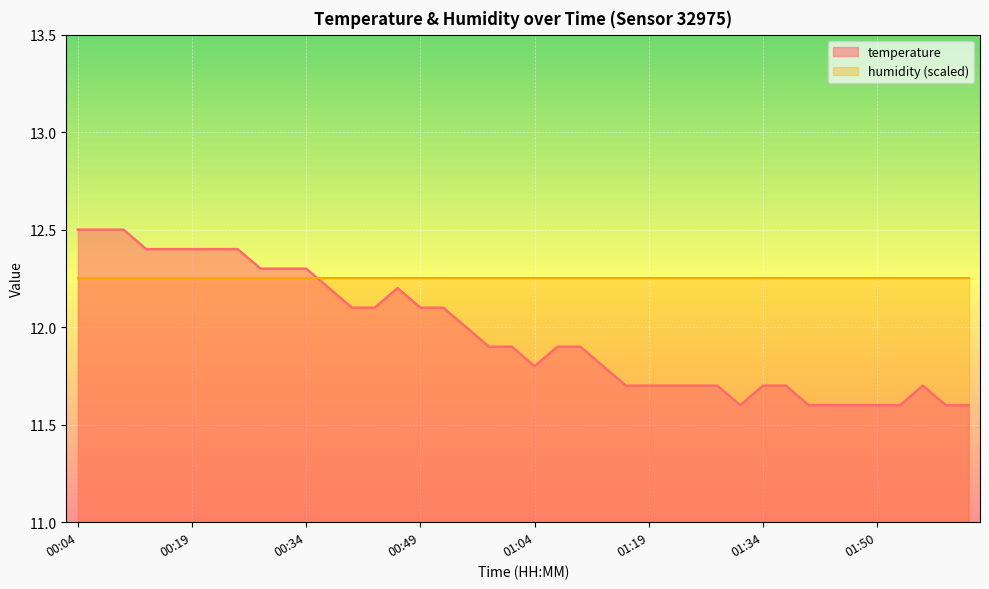

Rank the categories by value from highest to lowest.

00:04, 00:07, 00:10, 00:13, 00:16, 00:19, 00:22, 00:25, 00:28, 00:31, 00:34, 00:37, 00:46, 00:40, 00:43, 00:49, 00:52, 00:55, 00:58, 01:01, 01:07, 01:10, 01:04, 01:13, 01:16, 01:19, 01:22, 01:25, 01:28, 01:34, 01:37, 01:56, 01:31, 01:40, 01:43, 01:46, 01:50, 01:53, 01:59, 02:02